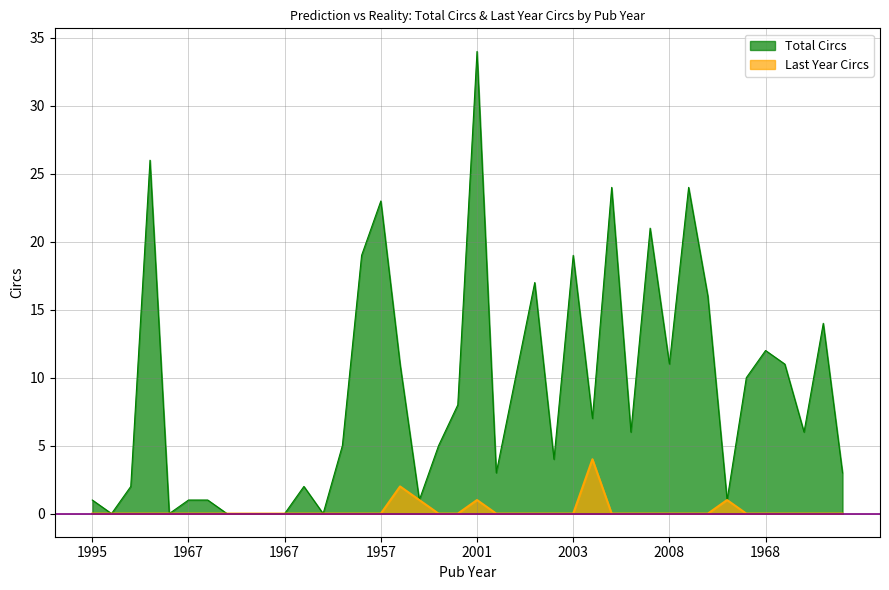

What is the sum of all Total Circs values?

358